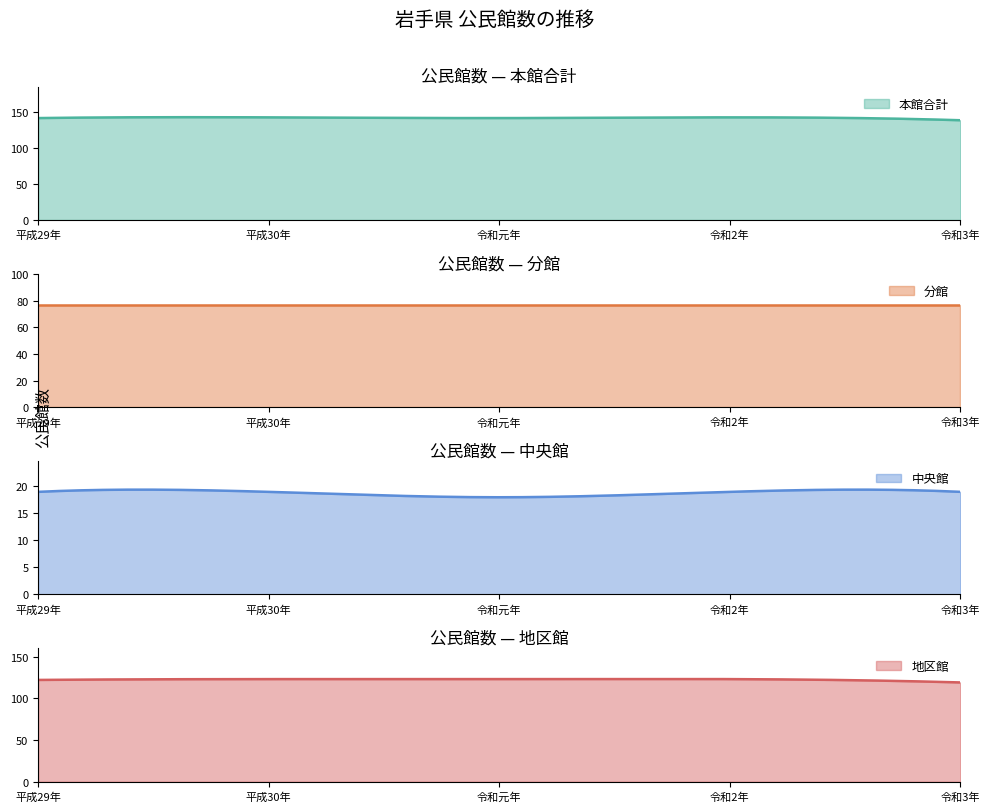

What is the maximum value shown in the chart?

142